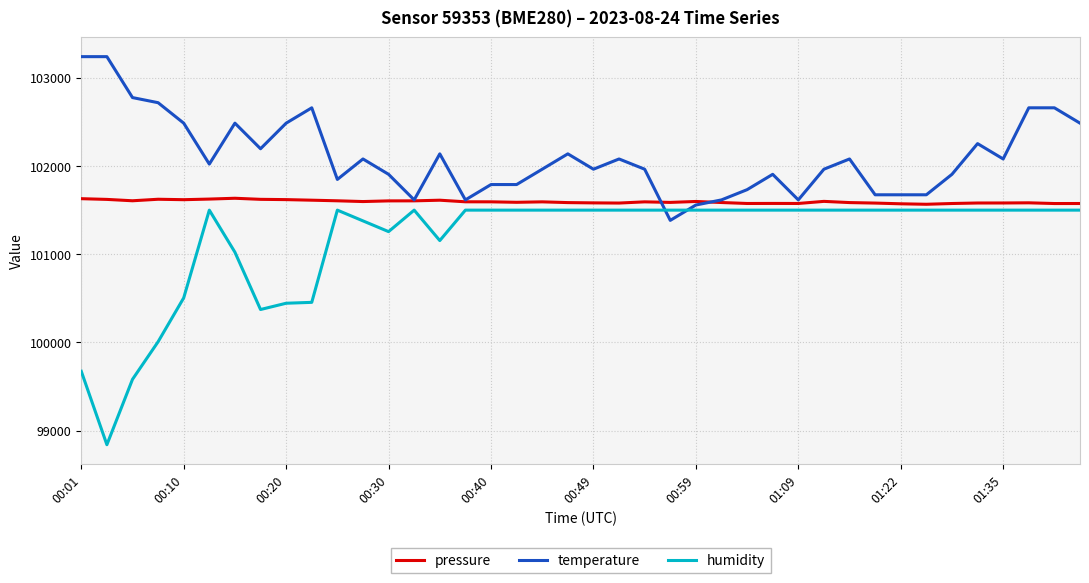

How many lines are shown in the chart?

3